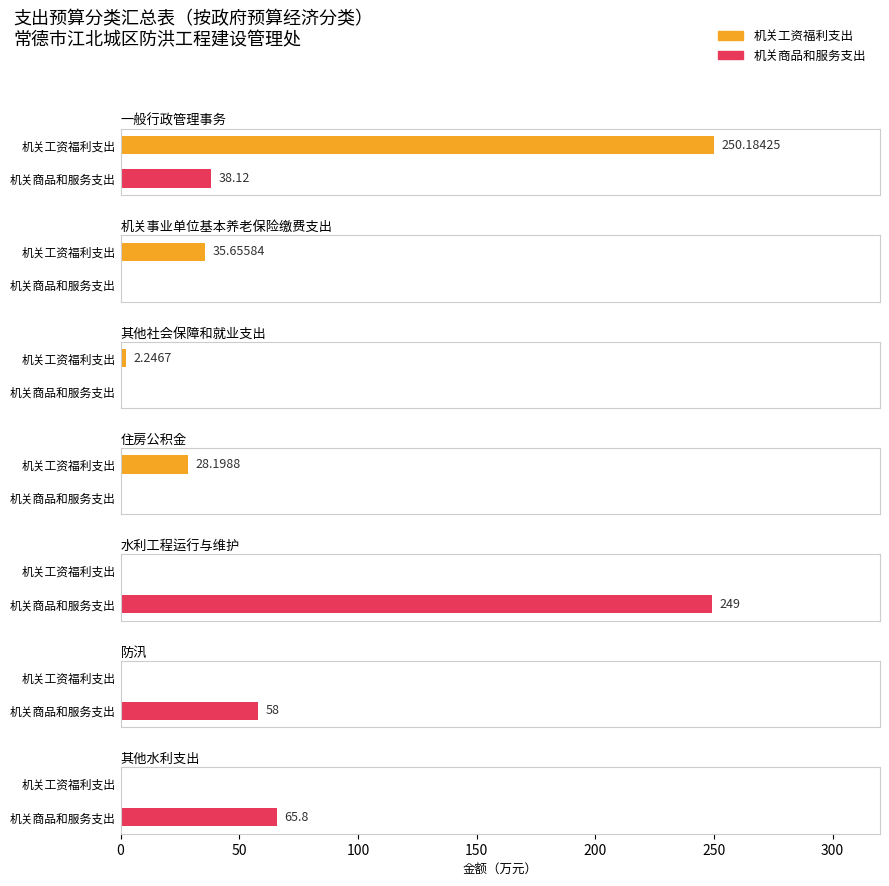

Where is 机关商品和服务支出 nearest to the value 124?

其他水利支出